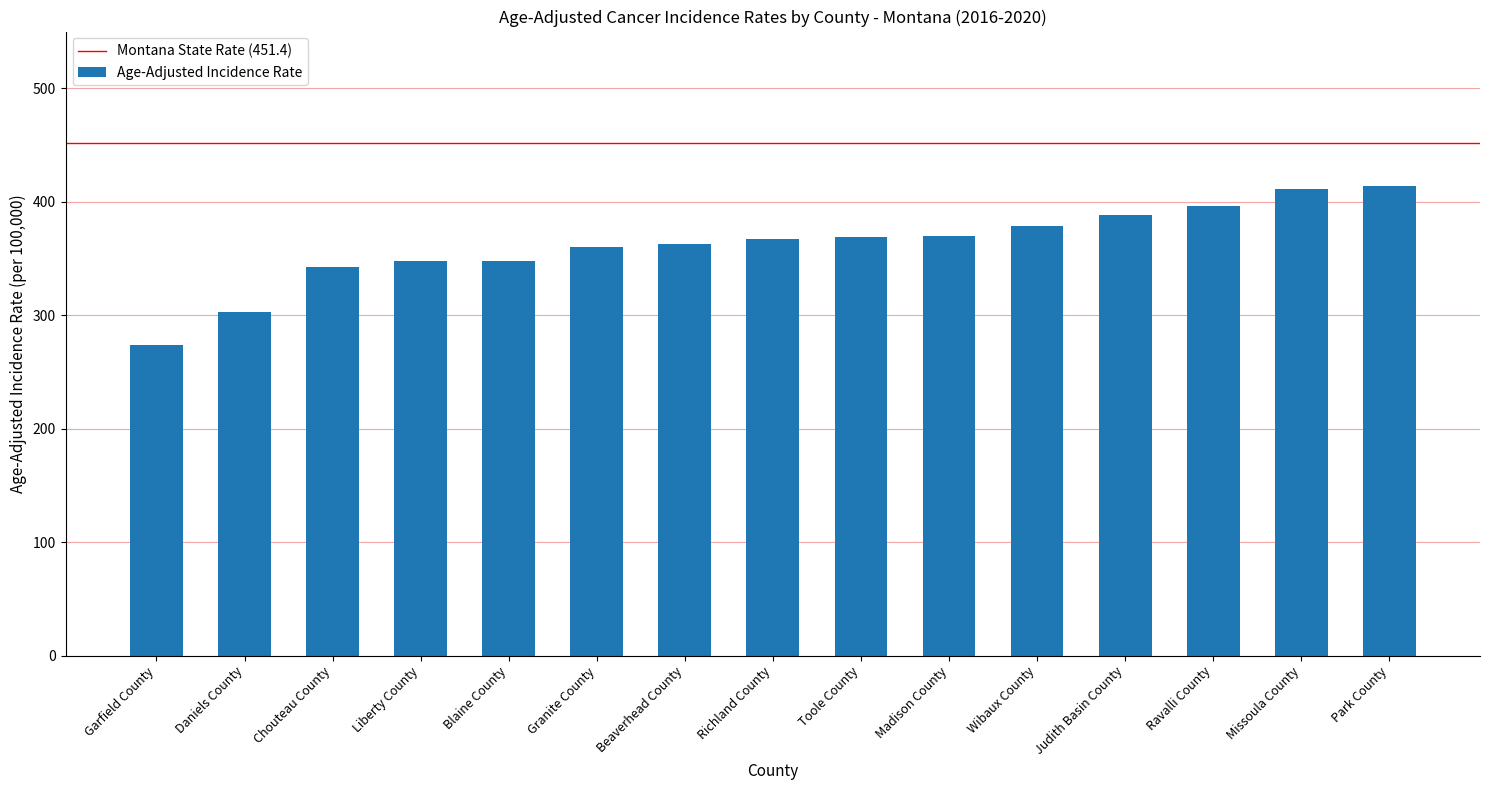

The value at Daniels County is 302.4. True or false?

True